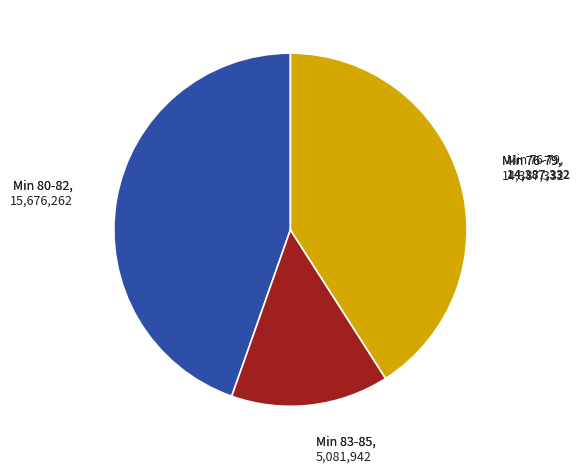

Is there a majority slice in this chart?

No